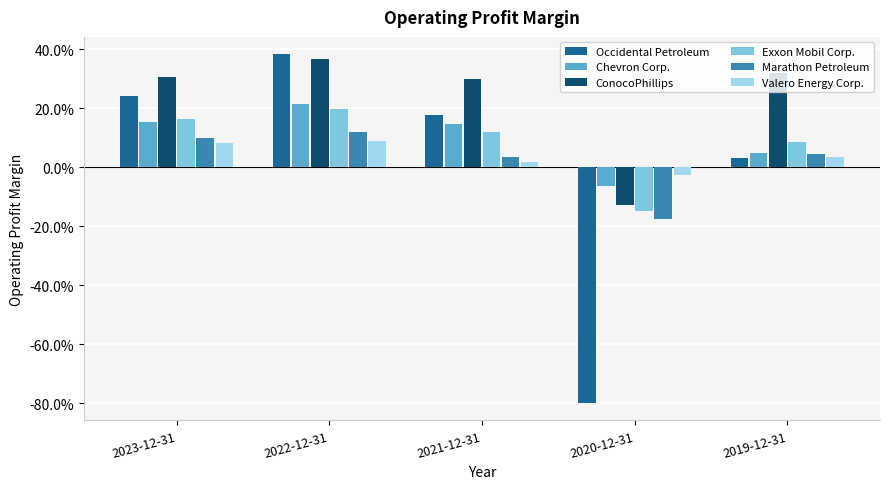

Rank the categories by Marathon Petroleum value from highest to lowest.

2022-12-31, 2023-12-31, 2019-12-31, 2021-12-31, 2020-12-31